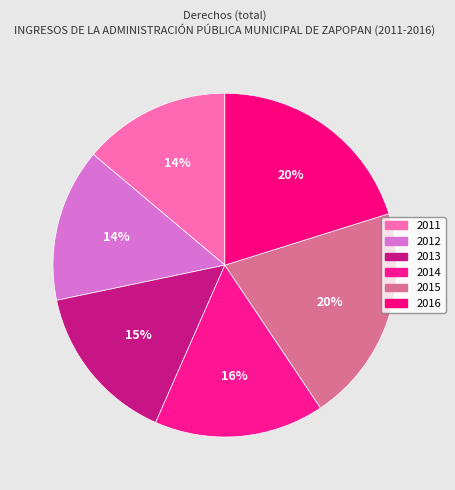

What percentage do 2016 and 2014 together represent?

36.1%